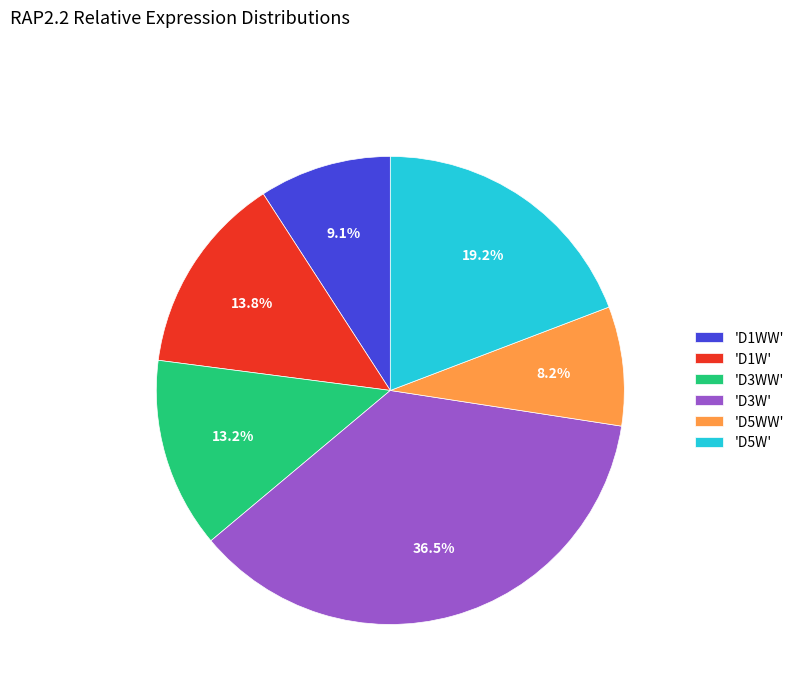

Is the sum of 'D1W' and 'D5W' greater than half?

No